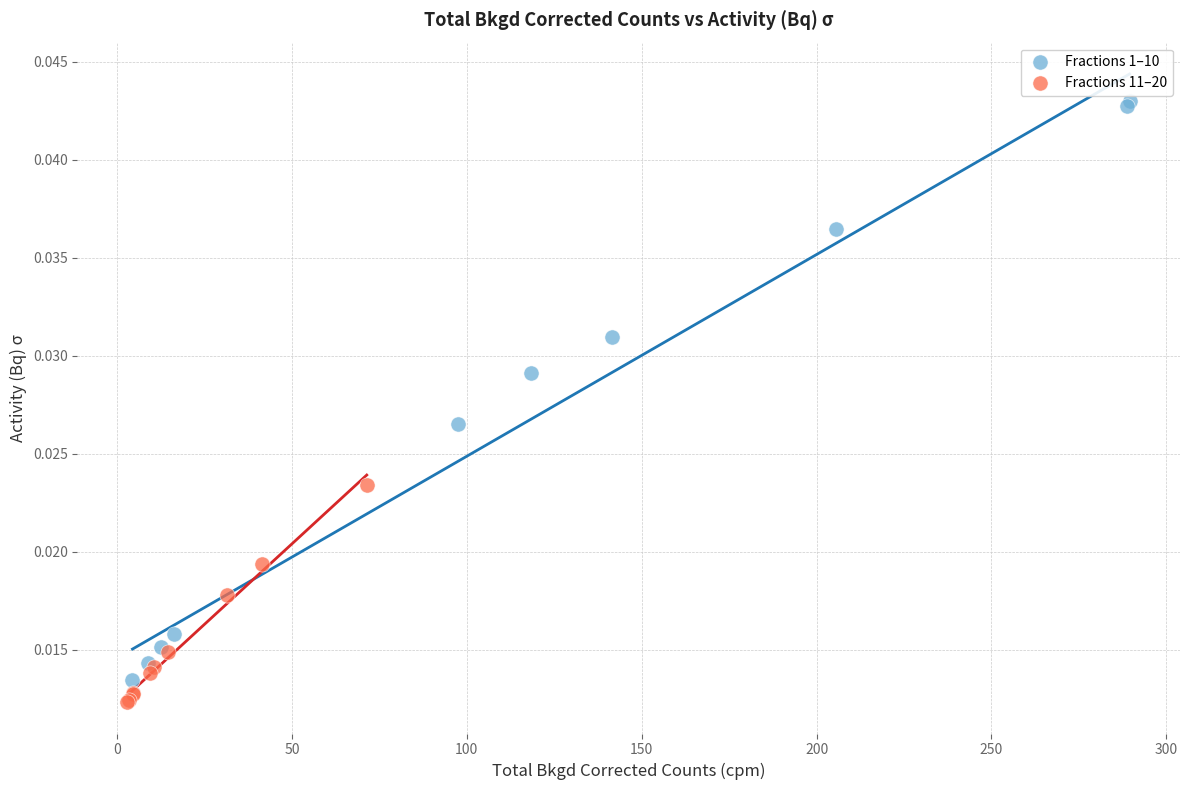

Which series has the widest spread of Y values?

Fractions 1–10